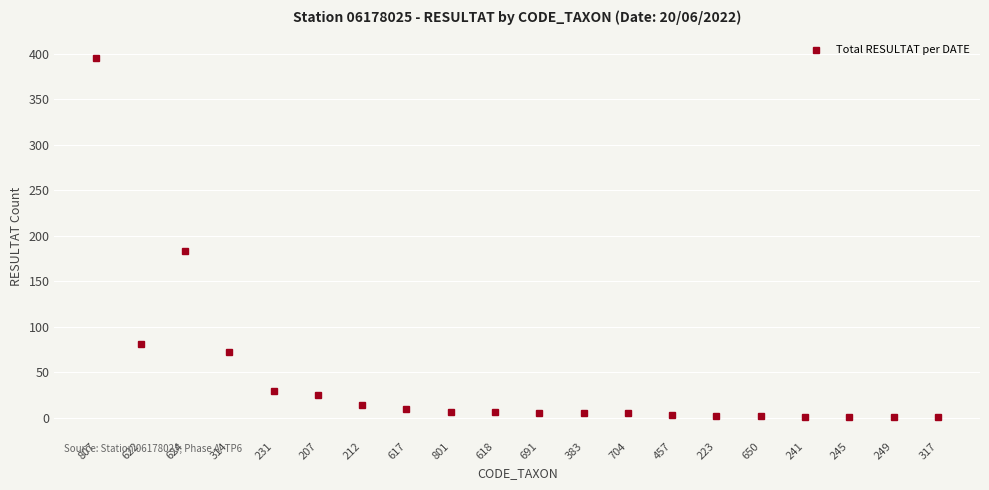

What is the change in value from 617 to 223?

-8